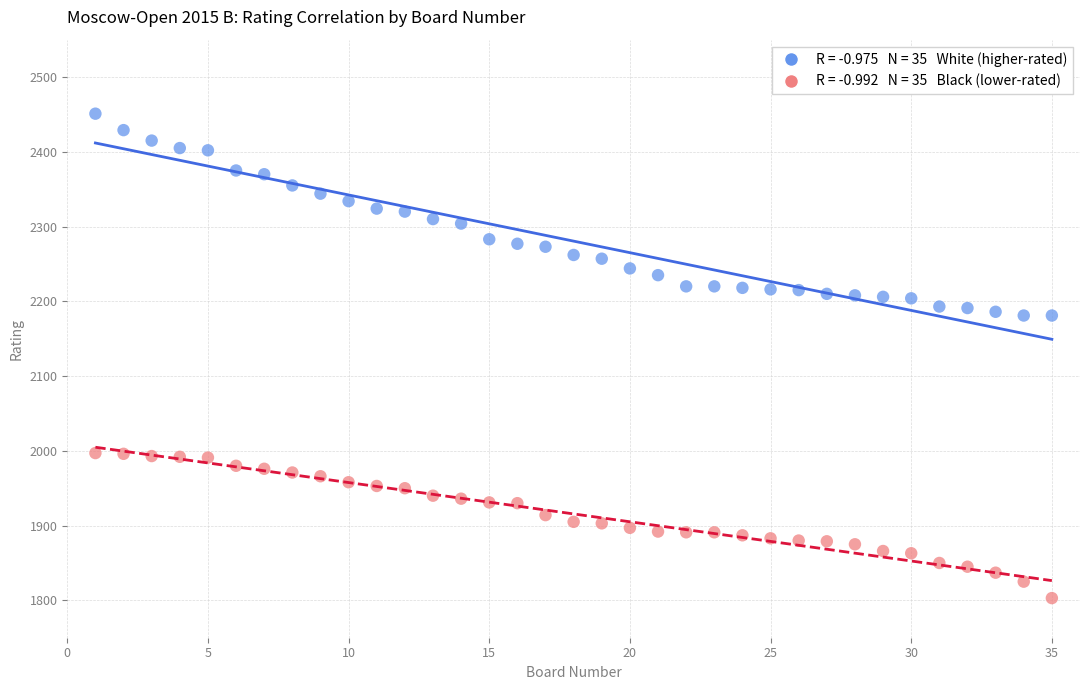

Across all data points, what is the range of X values (max minus min)?

34